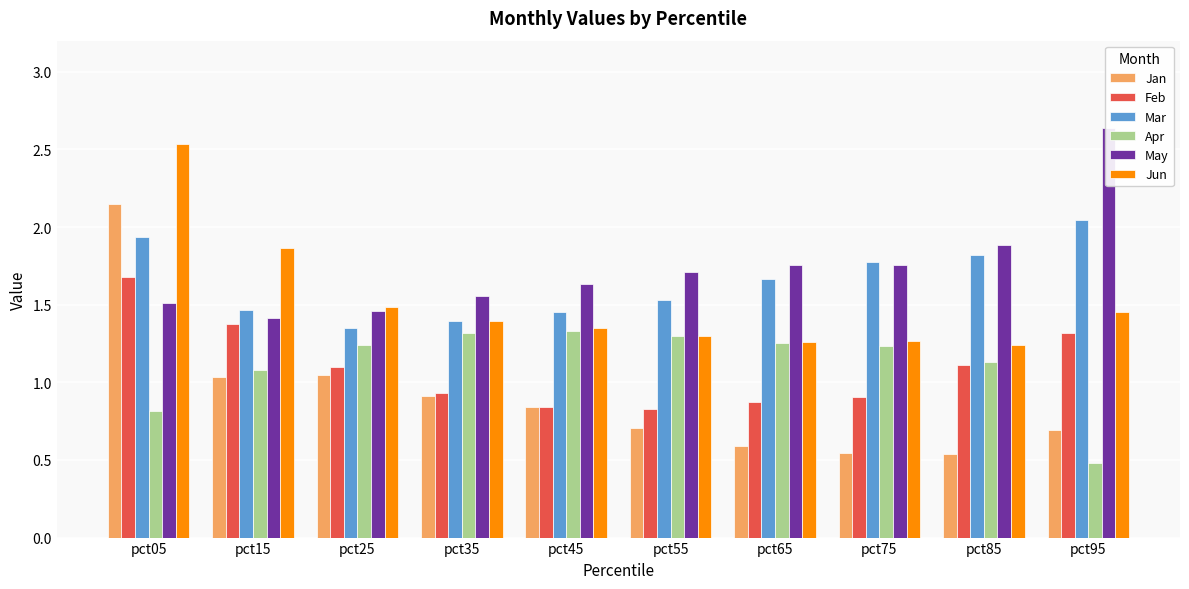

What is the minimum value shown in the chart?

0.5